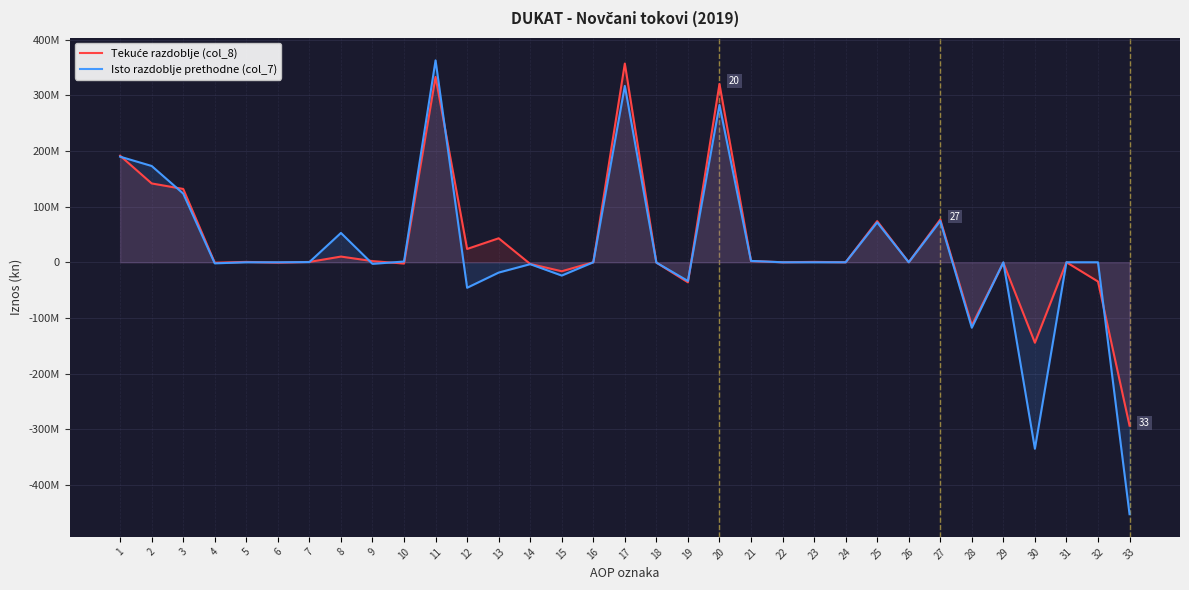

Count the number of categories in the chart.

33